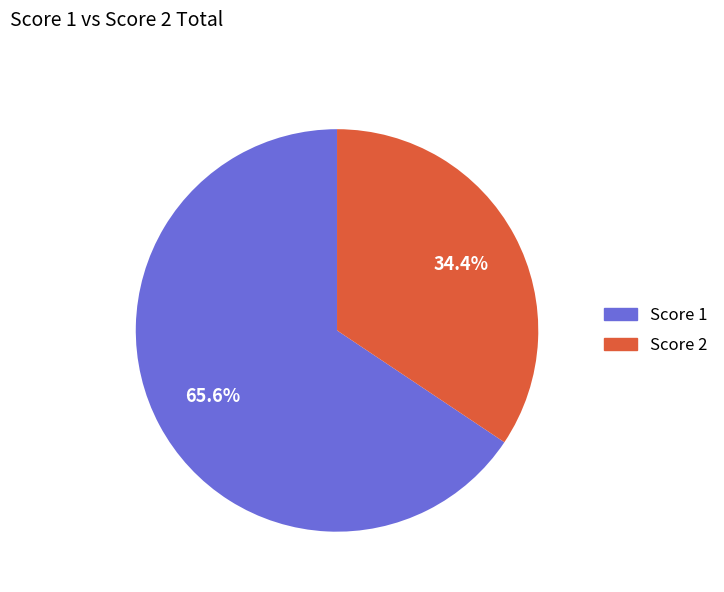

Rank the categories by value from lowest to highest.

Score 2, Score 1